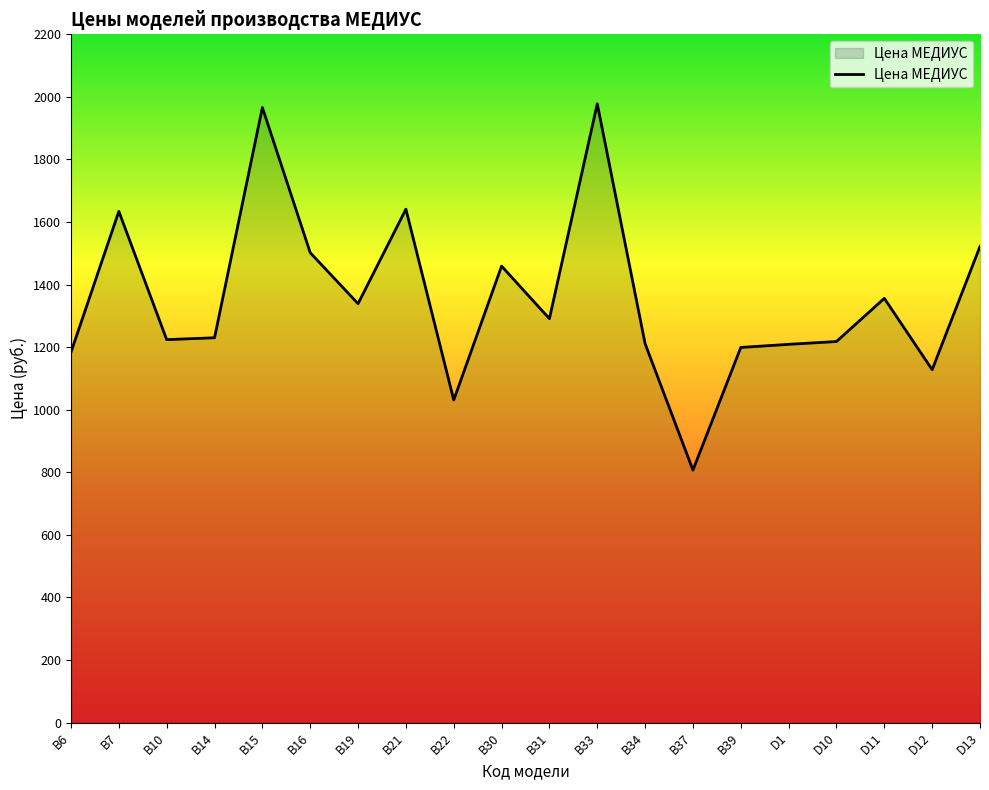

What is the sum of the values at D11 and В31?

2647